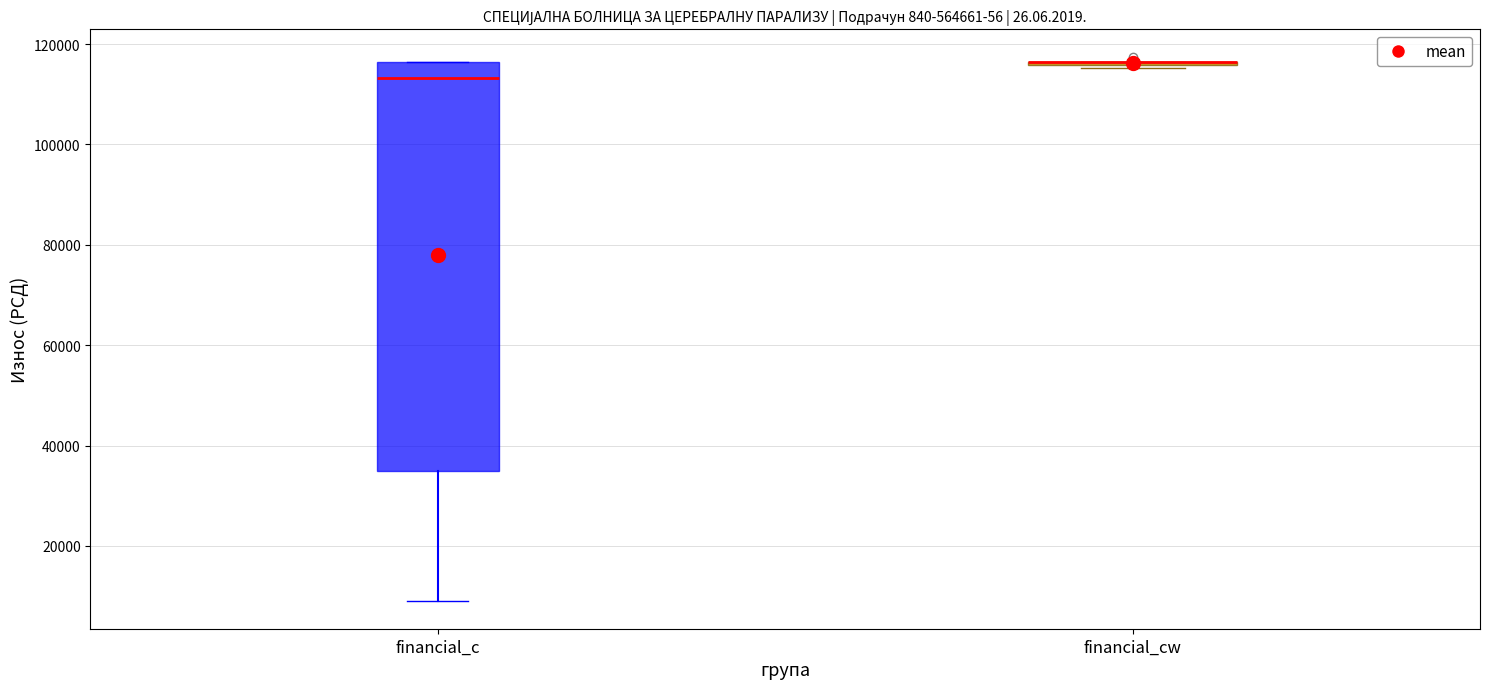

Comparing the boxes themselves (not the whiskers), which one is the tallest?

financial_c